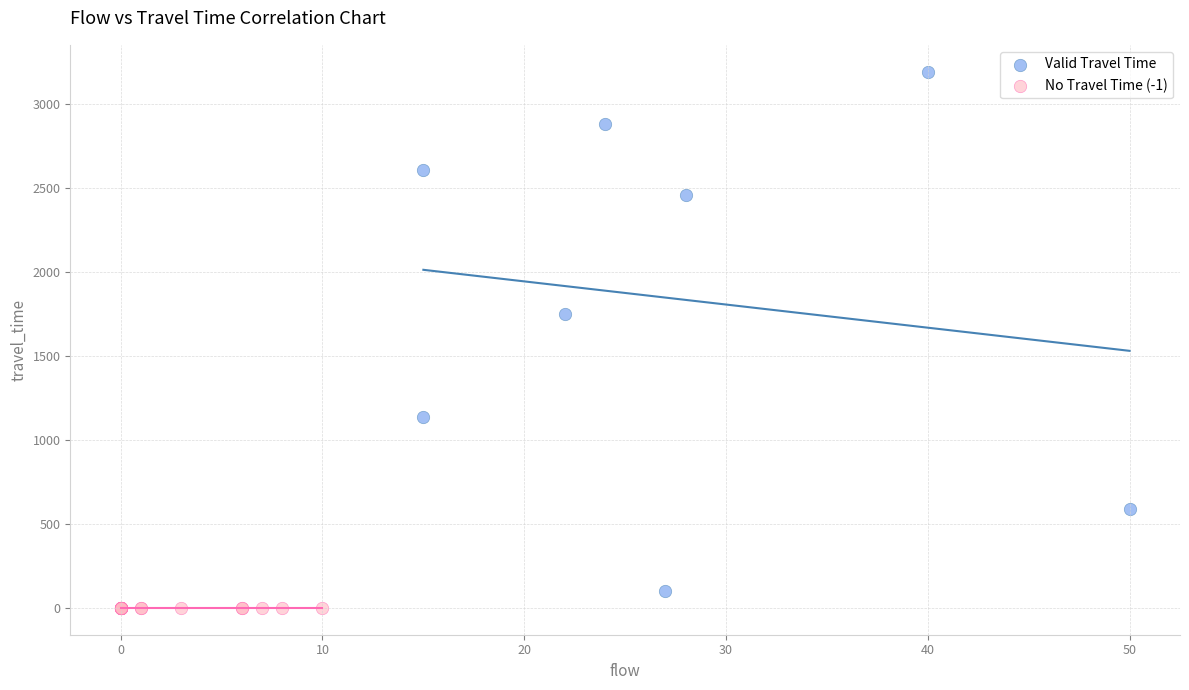

Which series reaches the maximum Y coordinate?

Valid Travel Time